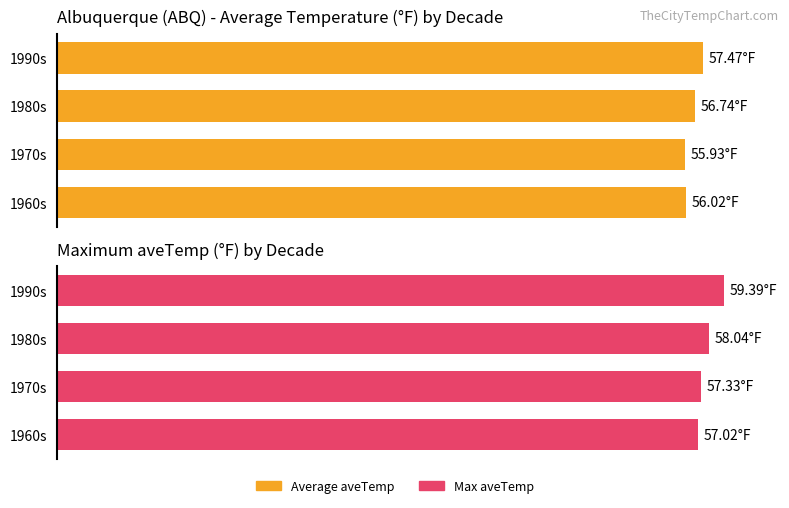

What are all the series names shown in the legend?

Average aveTemp, Max aveTemp